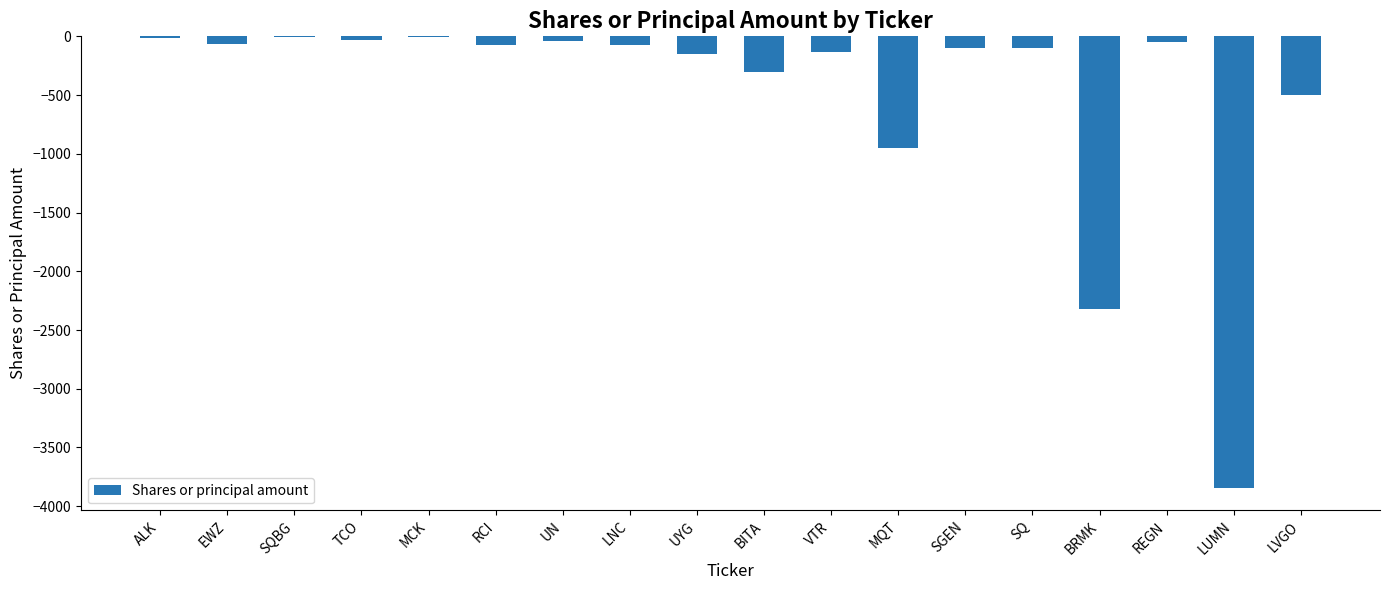

Where is the data nearest to the value -1924?

BRMK